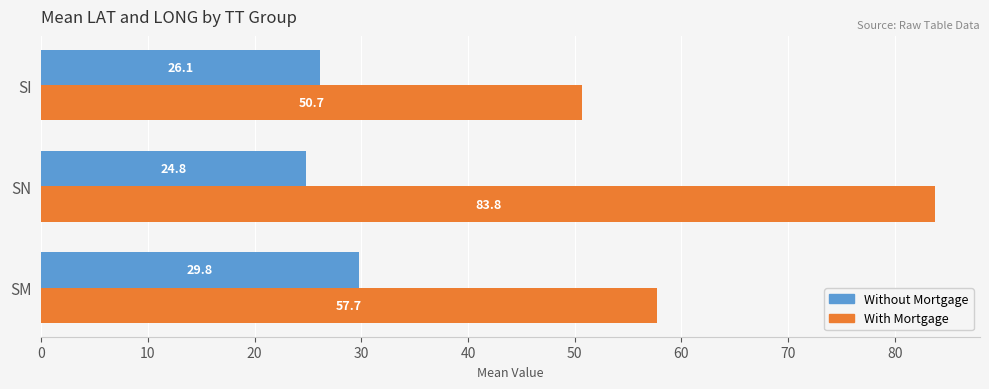

Rank the categories by With Mortgage value from highest to lowest.

SN, SM, SI